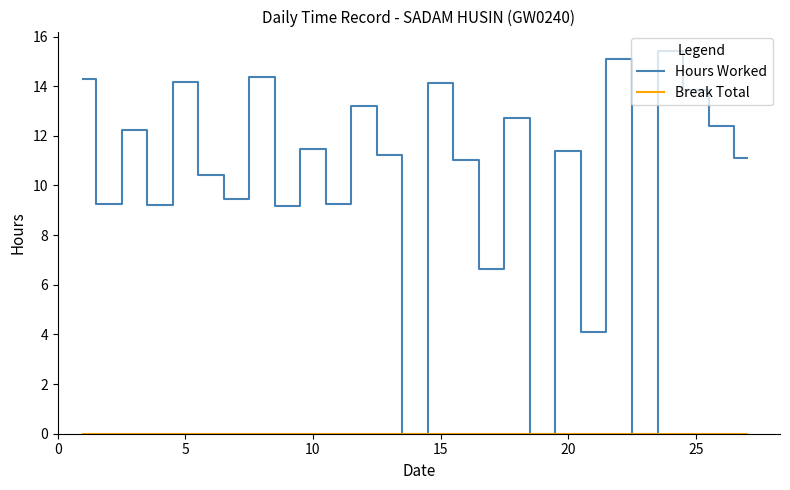

Which series has the largest total across all categories?

Hours Worked